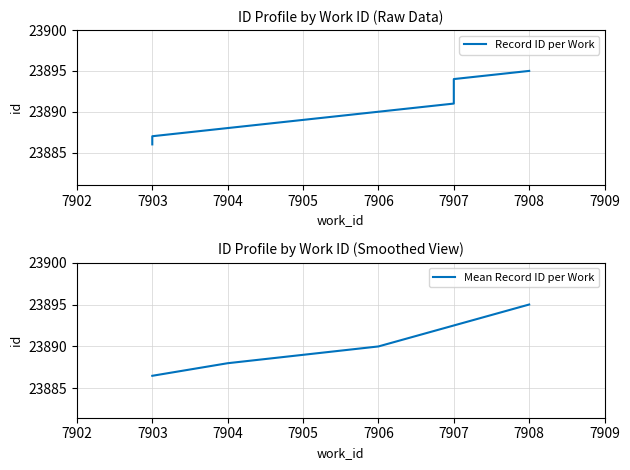

Count the values in the range 23888 to 23893.

6